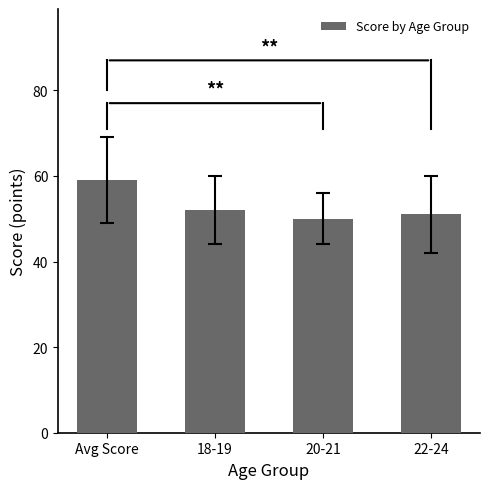

What is the minimum value shown in the chart?

50